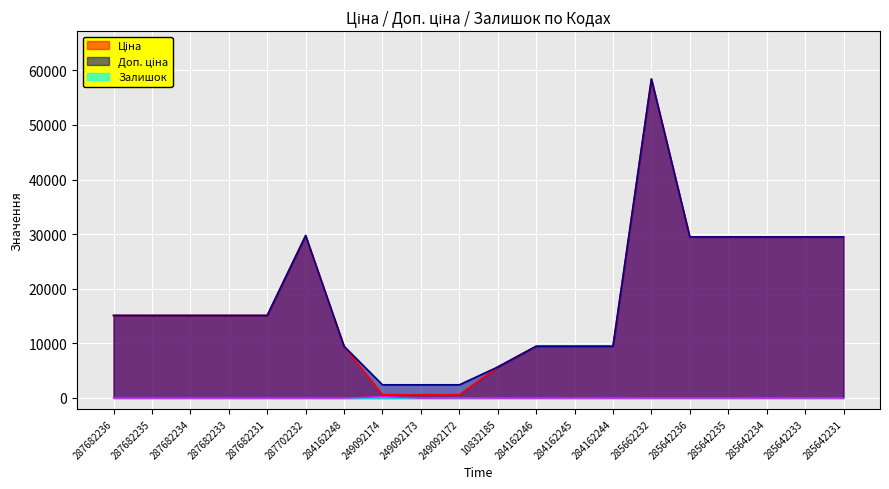

True or false: Залишок and Ціна intersect in this chart.

False